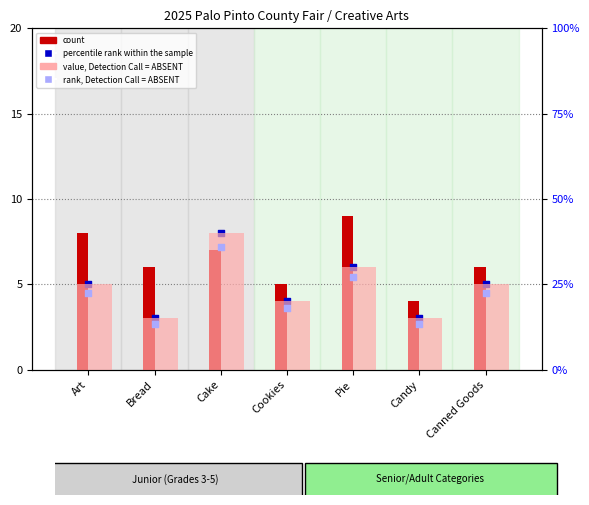

Which series has the widest spread of Y values?

value, Detection Call = ABSENT